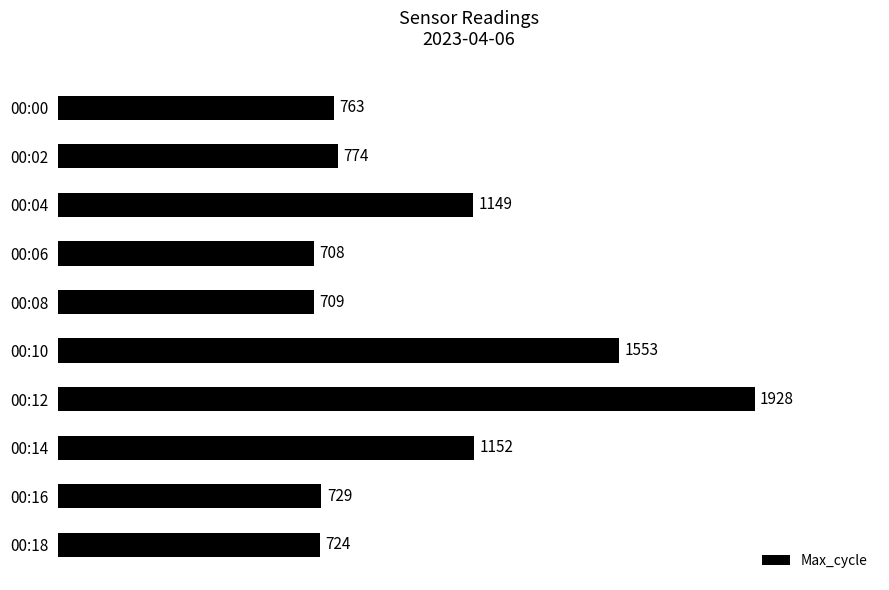

What is the maximum value shown in the chart?

1928